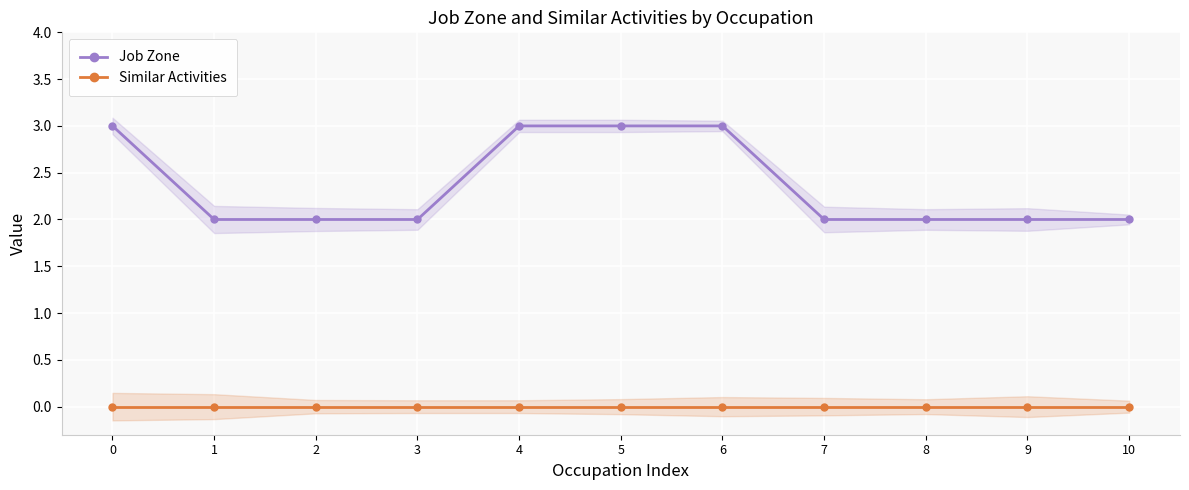

Reading left to right, transcribe all the data shown in this chart.

Job Zone: 0=3	1=2	2=2	3=2	4=3	5=3	6=3	7=2	8=2	9=2	10=2
Similar Activities: 0=0	1=0	2=0	3=0	4=0	5=0	6=0	7=0	8=0	9=0	10=0